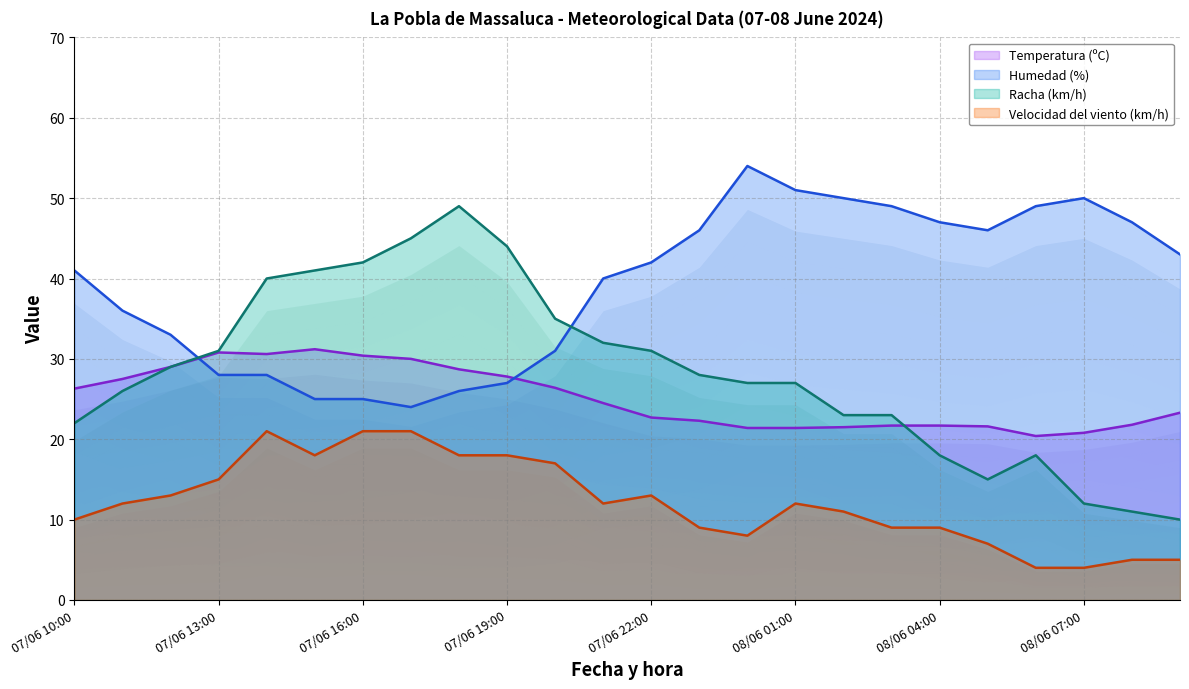

Reading left to right, transcribe all the data shown in this chart.

Temperatura (ºC): 26.3	27.5	29.0	30.8	30.6	31.2	30.4	30.0	28.7	27.8	26.4	24.5	22.7	22.3	21.4	21.4	21.5	21.7	21.7	21.6	20.4	20.8	21.8	23.3
Velocidad del viento (km/h): 10.0	12.0	13.0	15.0	21.0	18.0	21.0	21.0	18.0	18.0	17.0	12.0	13.0	9.0	8.0	12.0	11.0	9.0	9.0	7.0	4.0	4.0	5.0	5.0
Humedad (%): 41.0	36.0	33.0	28.0	28.0	25.0	25.0	24.0	26.0	27.0	31.0	40.0	42.0	46.0	54.0	51.0	50.0	49.0	47.0	46.0	49.0	50.0	47.0	43.0
Racha (km/h): 22.0	26.0	29.0	31.0	40.0	41.0	42.0	45.0	49.0	44.0	35.0	32.0	31.0	28.0	27.0	27.0	23.0	23.0	18.0	15.0	18.0	12.0	11.0	10.0